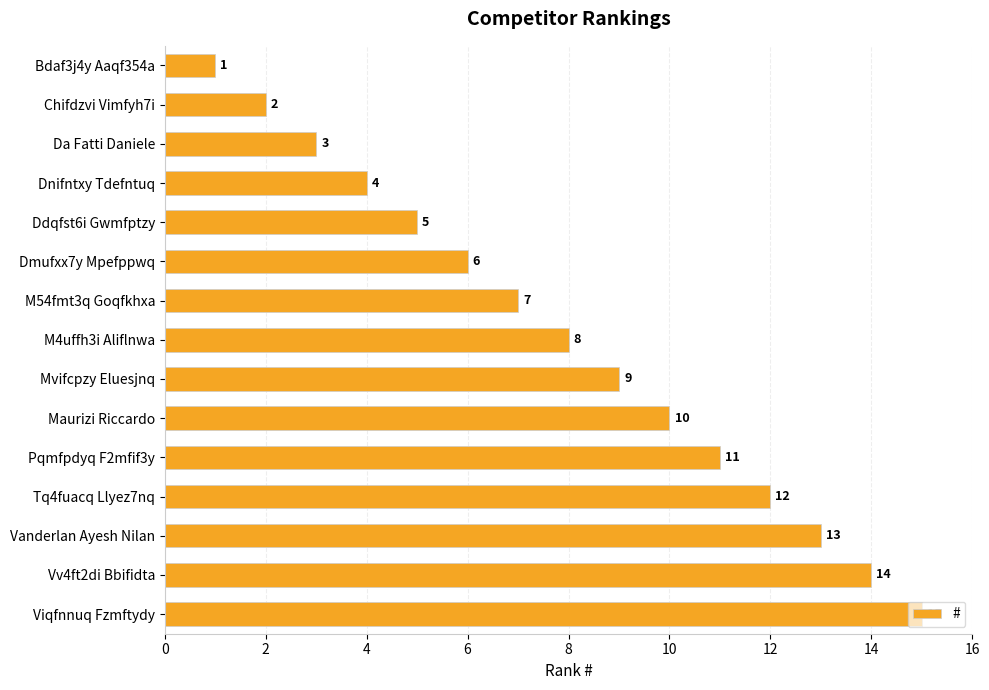

True or false: the data shows 3 at Da Fatti Daniele.

True